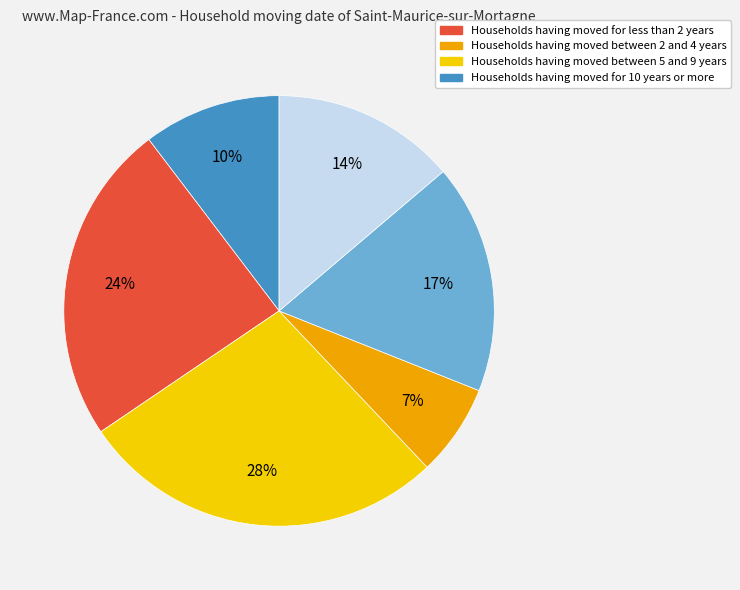

To the nearest percent, what is the average slice percentage?

17%